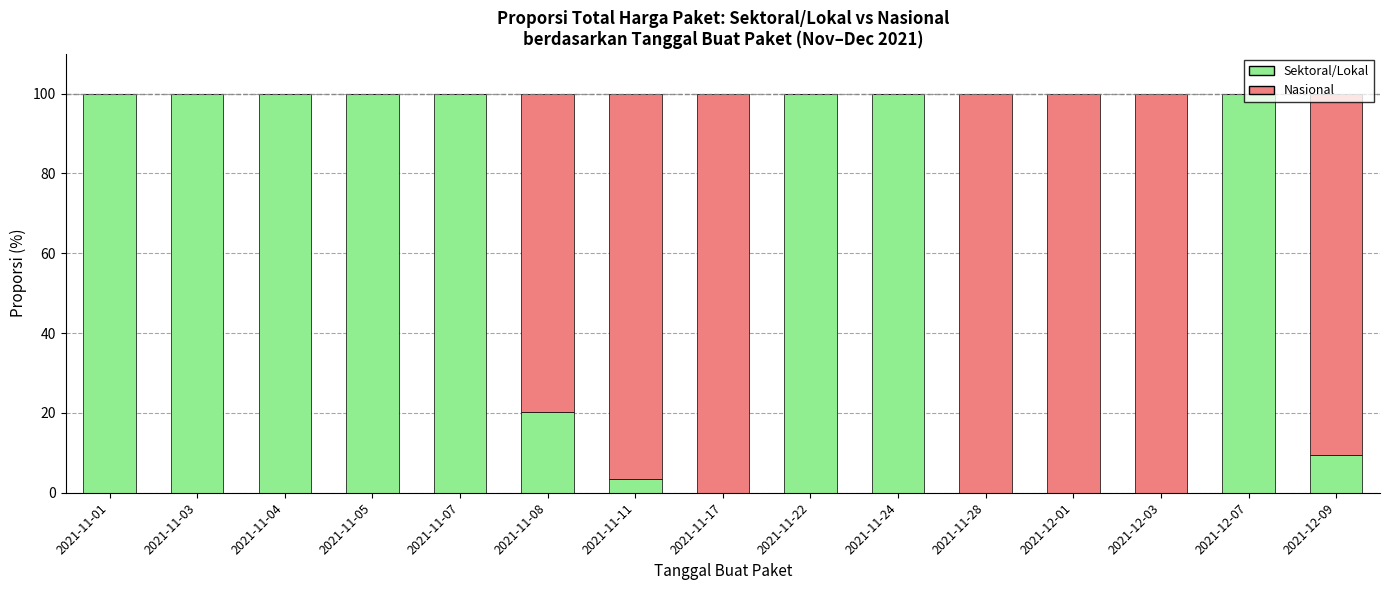

What is the total value across all series at 2021-12-01?

100.0